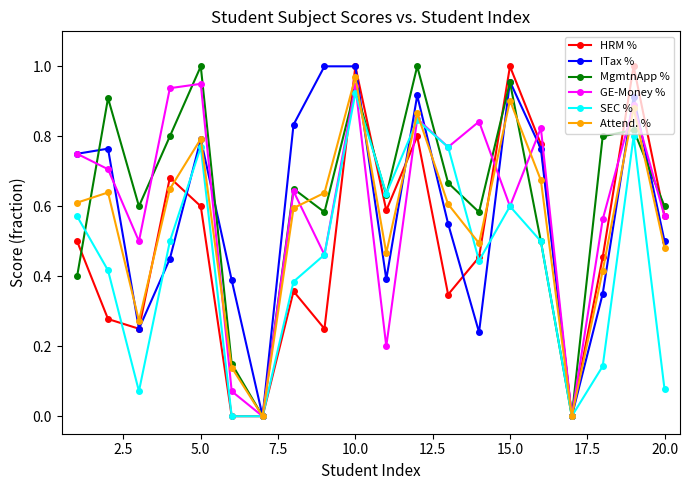

Does the chart display data point markers on the line(s)?

Yes